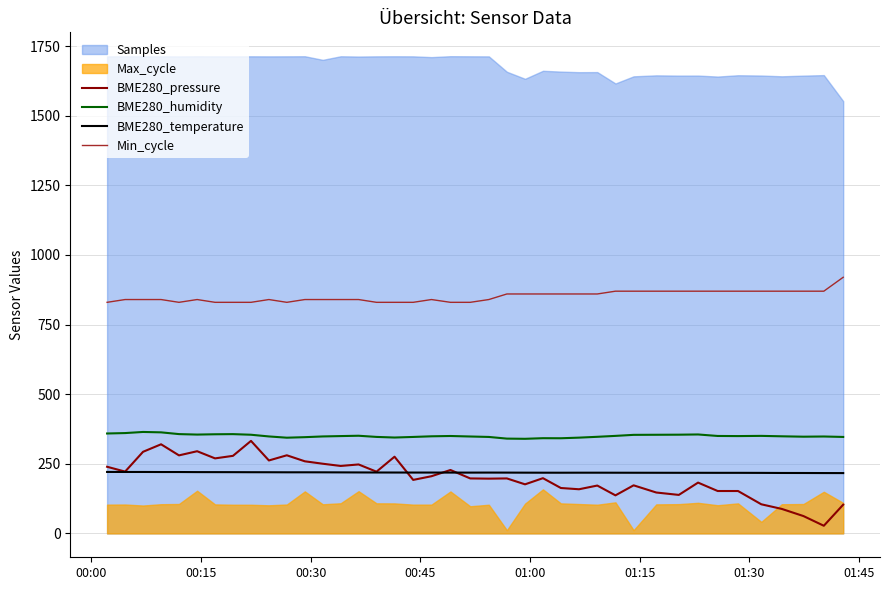

True or false: BME280_pressure and Min_cycle intersect in this chart.

False